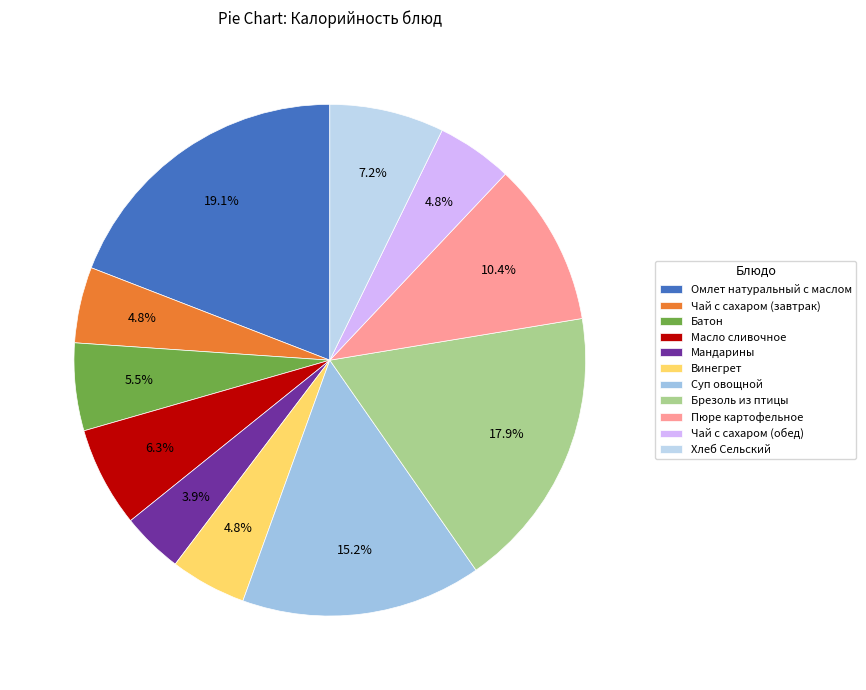

Does Суп овощной represent more than half of the total?

No